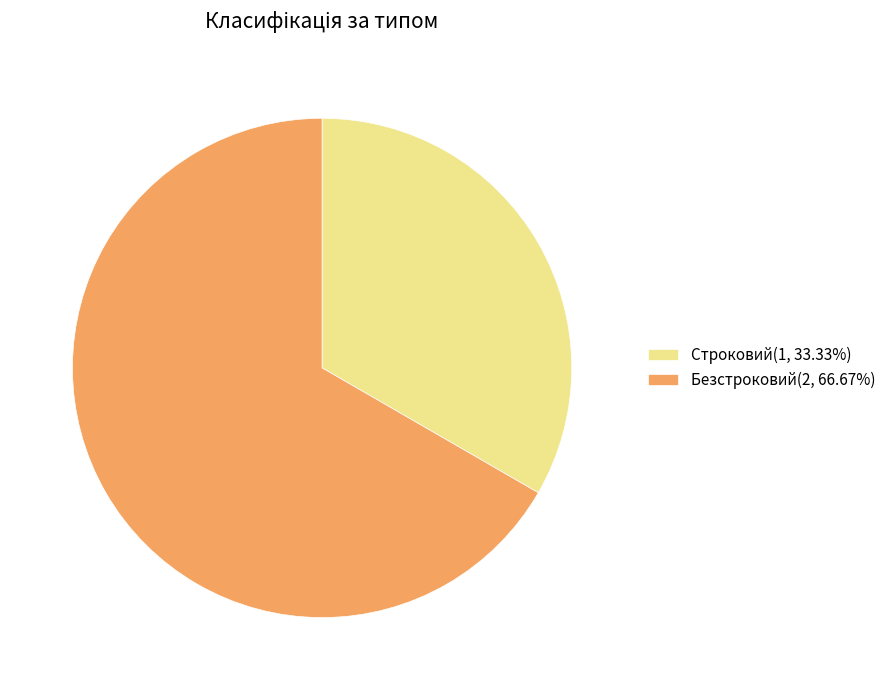

Do Строковий(1, 33.33%) and Безстроковий(2, 66.67%) together represent more than half of the pie?

Yes